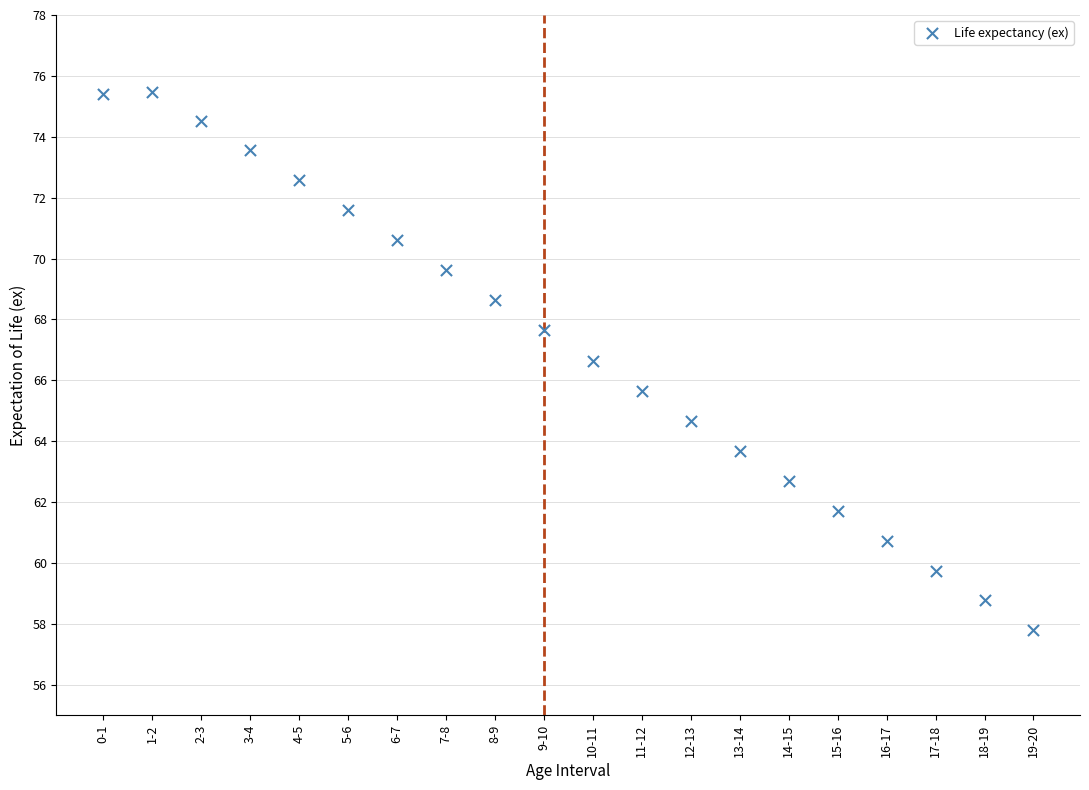

What Y value in the scatter plot is closest to 66?

65.7